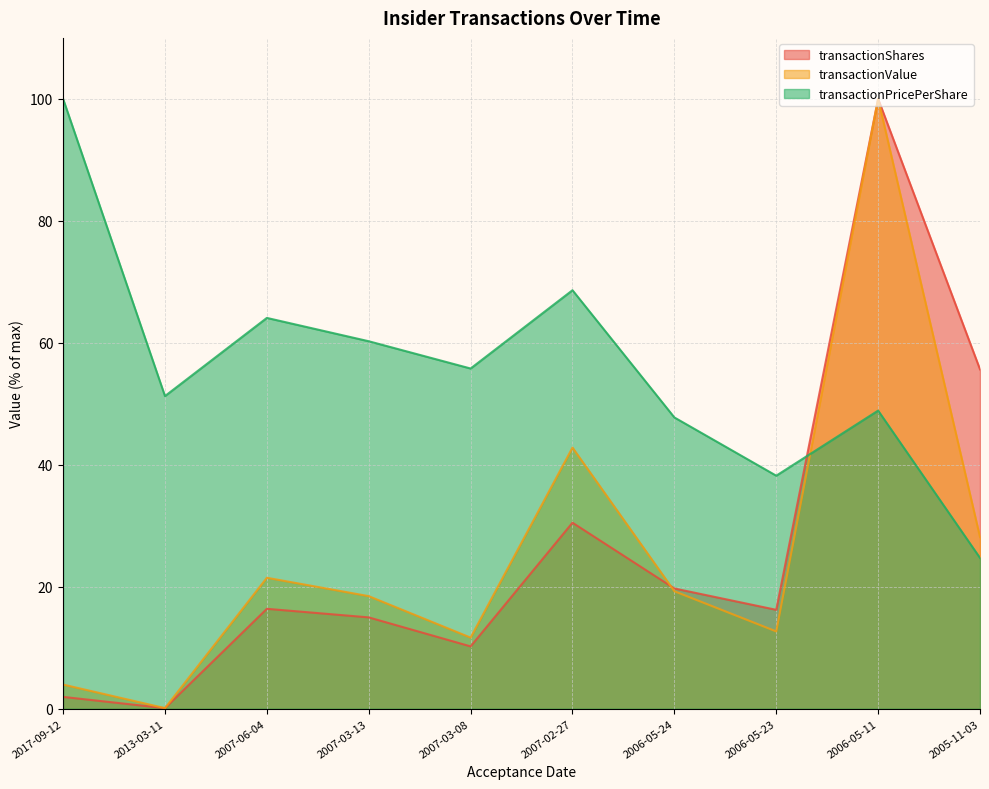

How many lines are shown in the chart?

3